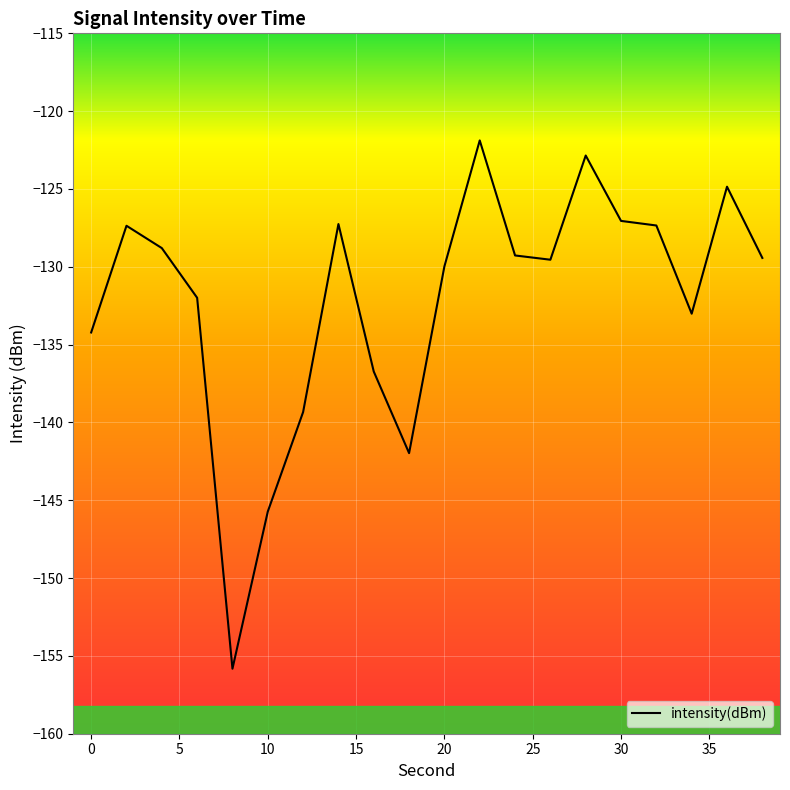

What is the greatest value displayed?

-121.9